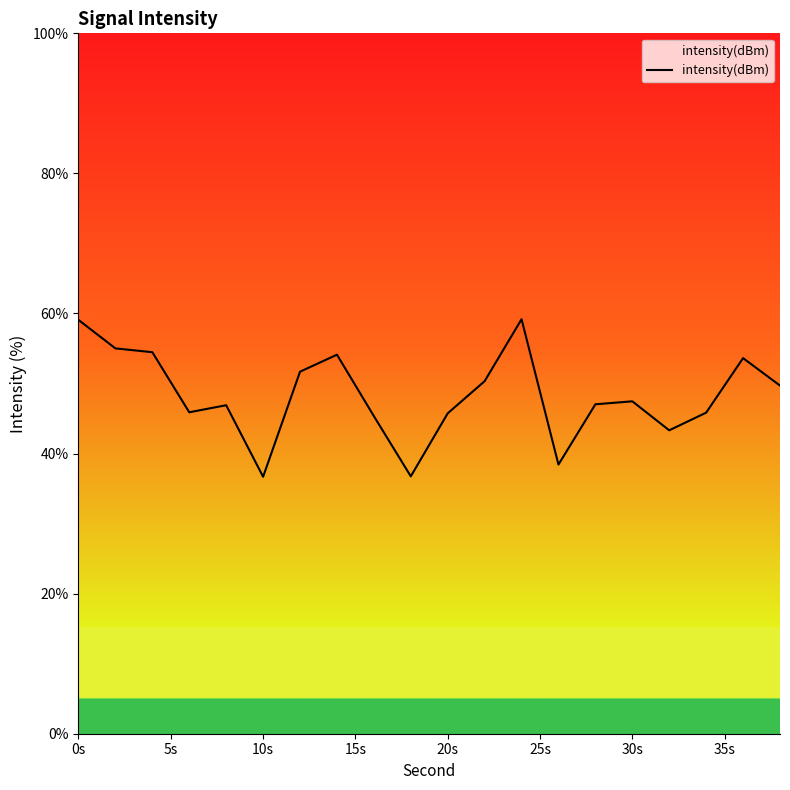

What is the difference between the maximum and minimum values?

22.5